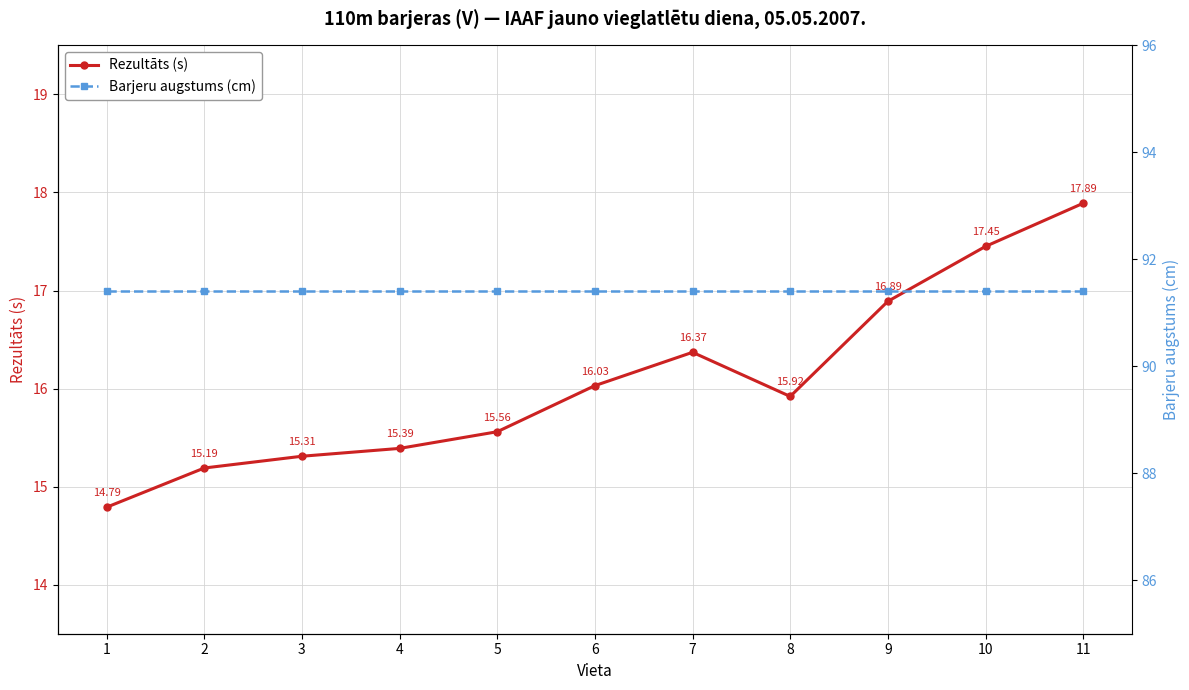

The value of Barjeru augstums (cm) at 4 is 147.0. True or false?

False